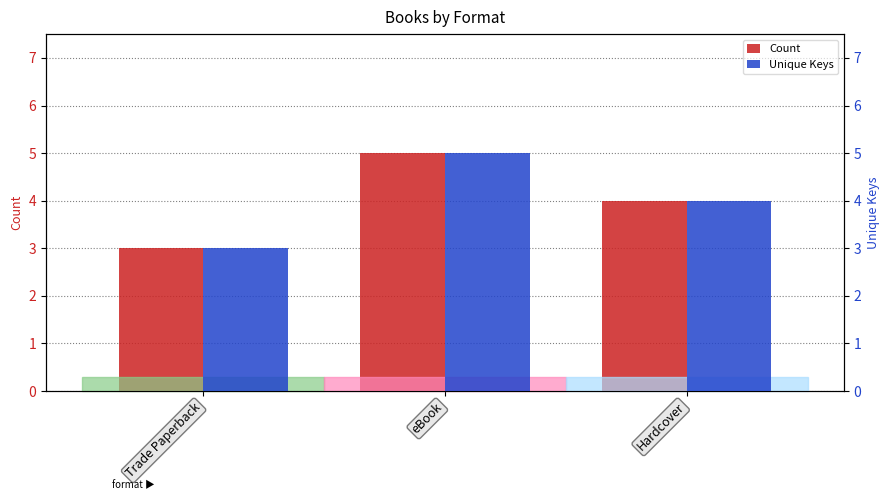

List the labels in order of Count value, smallest first.

Trade Paperback, Hardcover, eBook